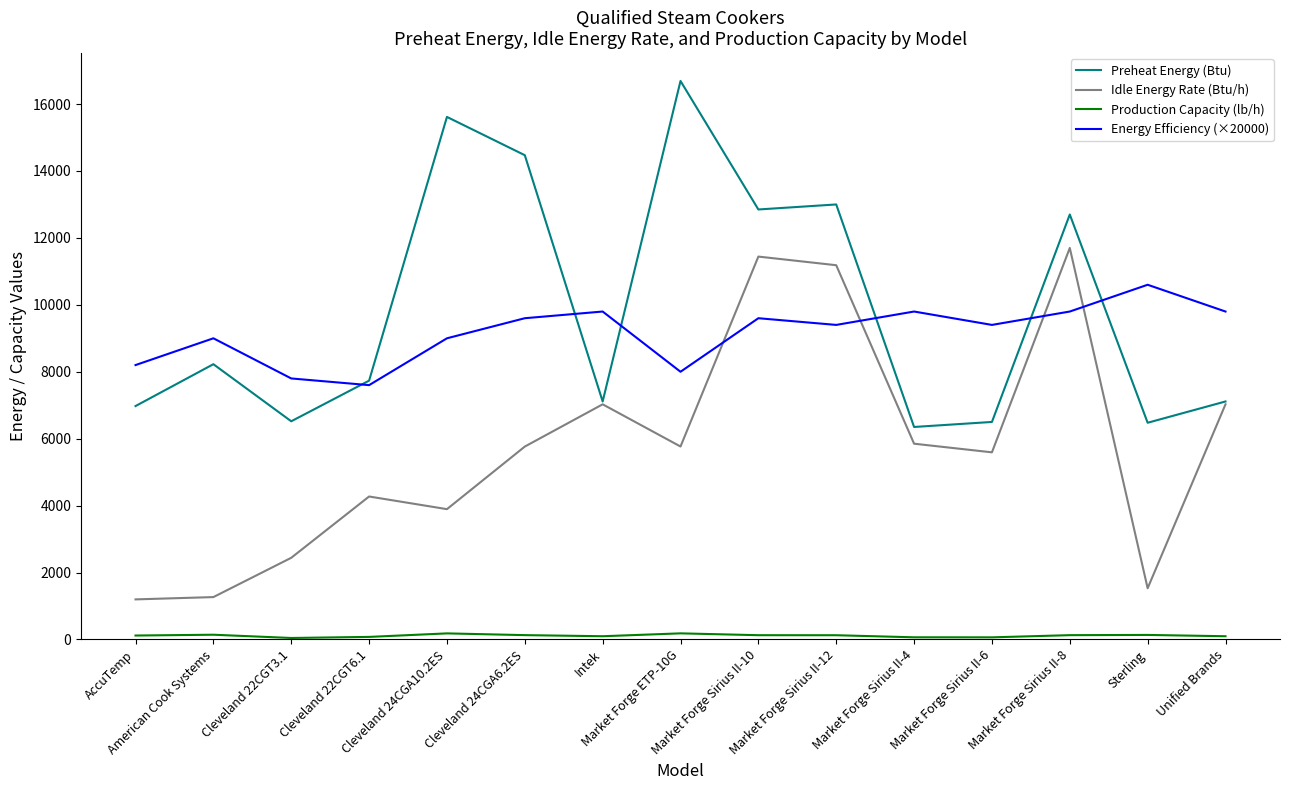

At how many categories does at least one series exceed 10117?

7